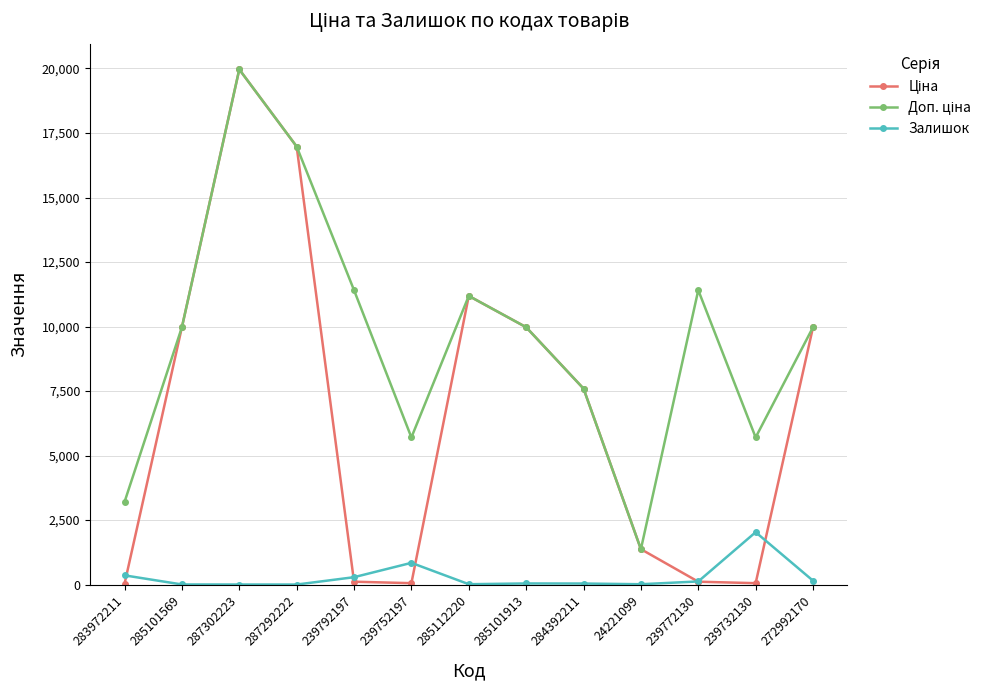

What is the maximum value shown in the chart?

19964.2